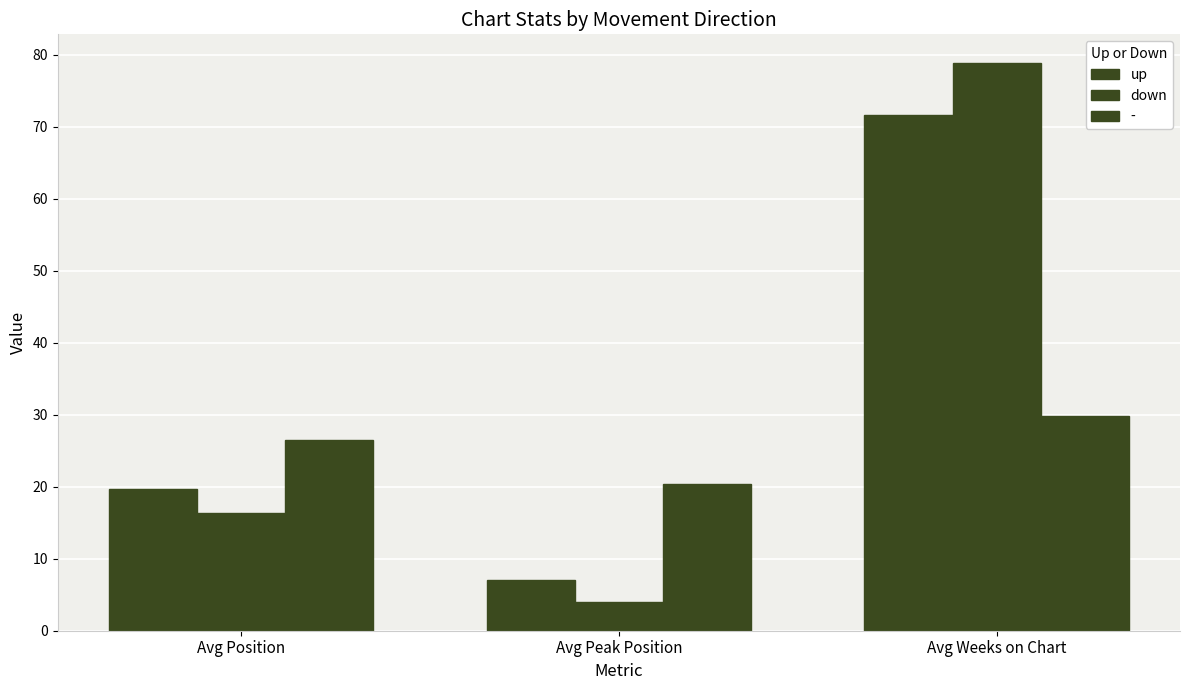

Count the number of categories in the chart.

3